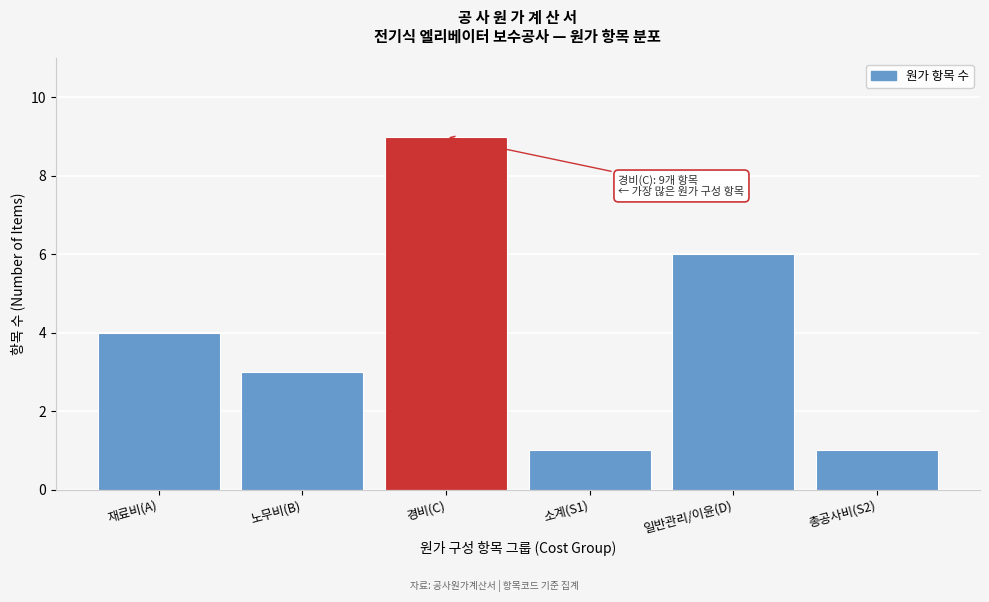

Reading left to right, list all the values displayed in this chart.

4	3	9	1	6	1